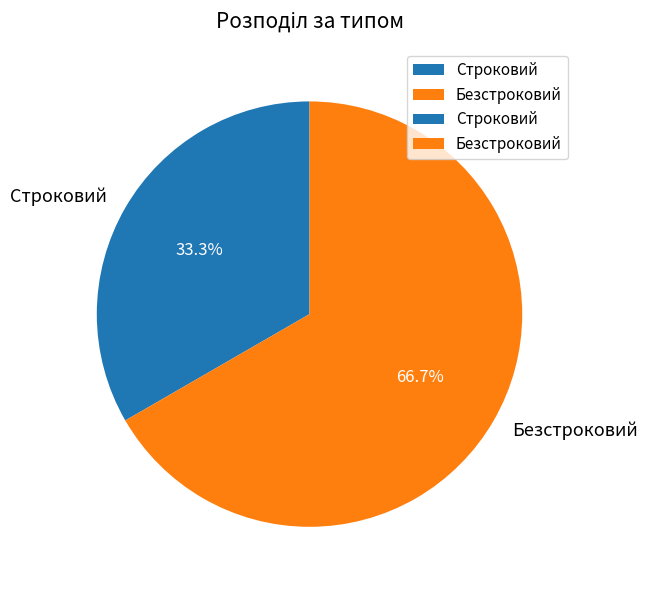

To the nearest percent, what is the difference between the largest and smallest slice percentages?

33%